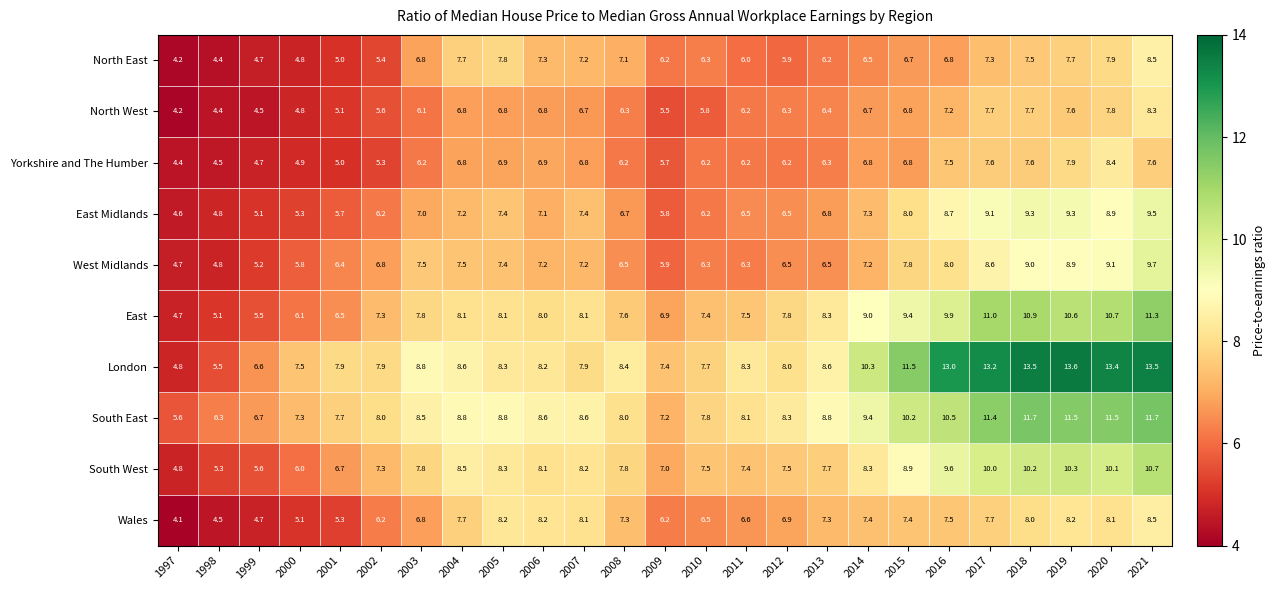

True or false: South East has a value of 13.5 at 2010.

False